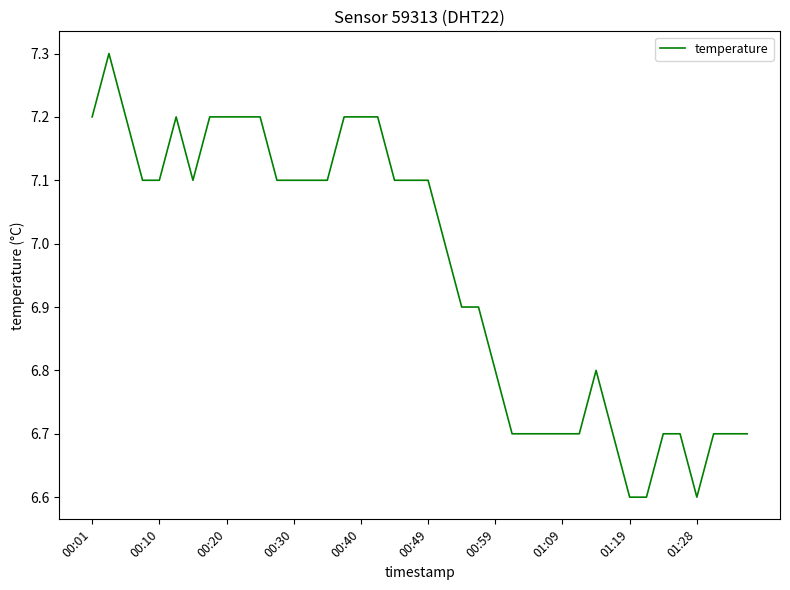

What is the difference between the maximum and minimum values?

0.7